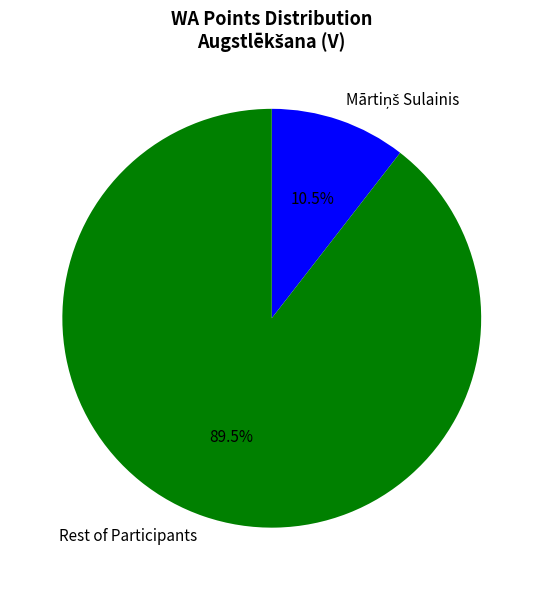

What is the majority slice?

Rest of Participants